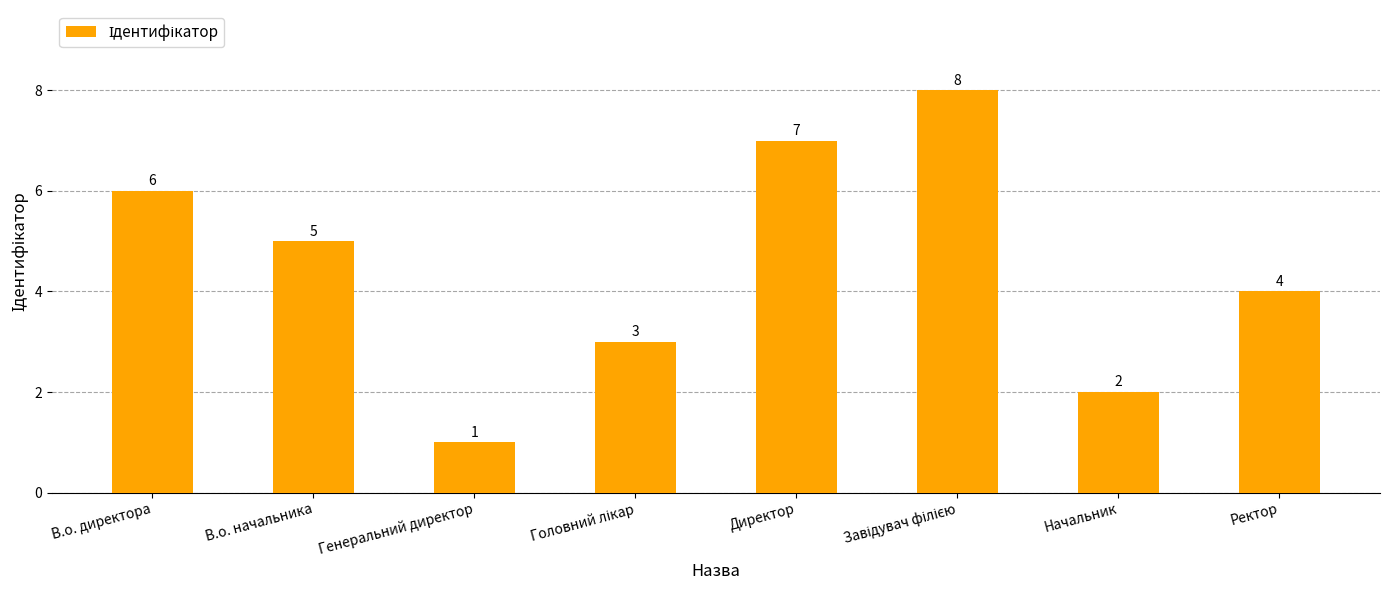

What is the ratio of the value at Ректор to the value at В.о. директора?

0.7